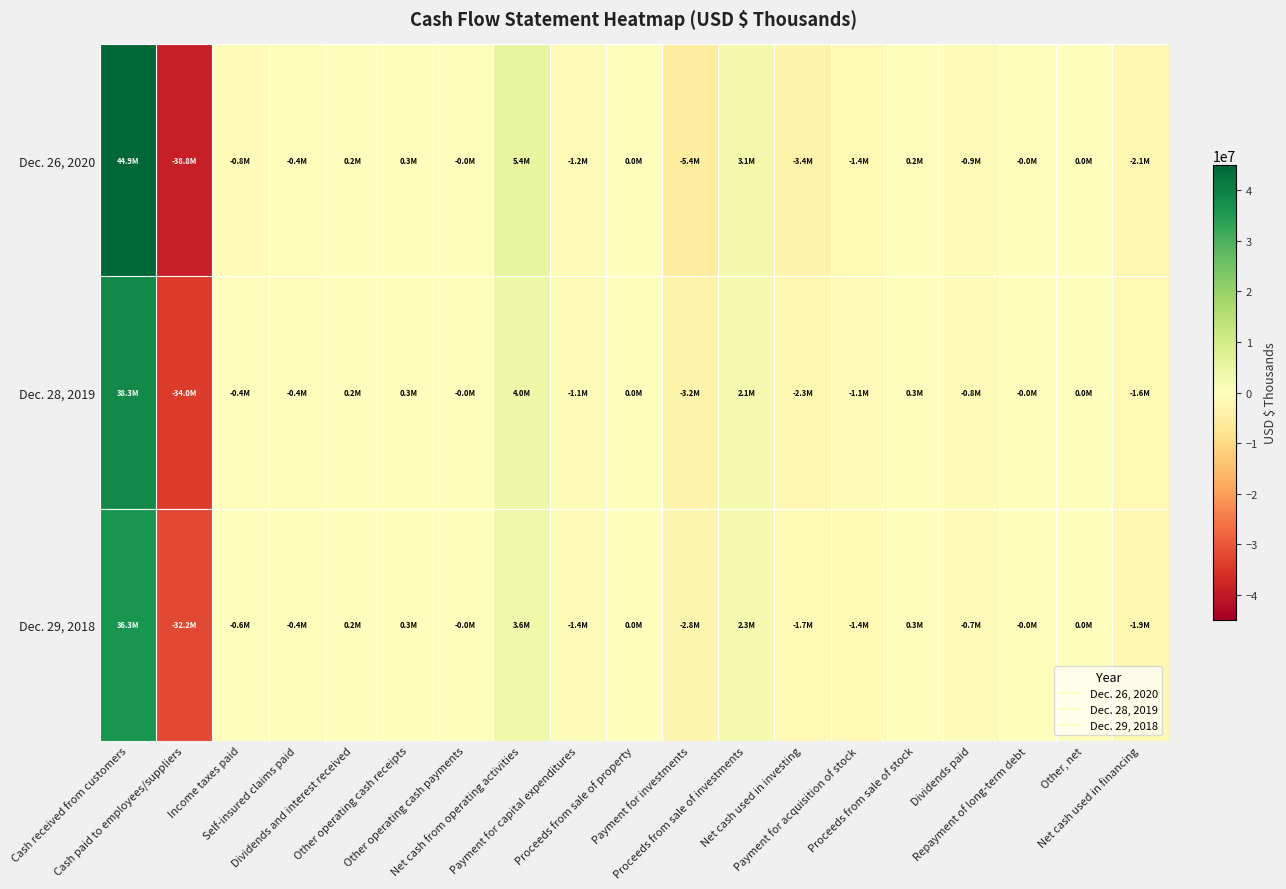

Which label corresponds to the smallest value in the chart?

Cash paid to employees/suppliers